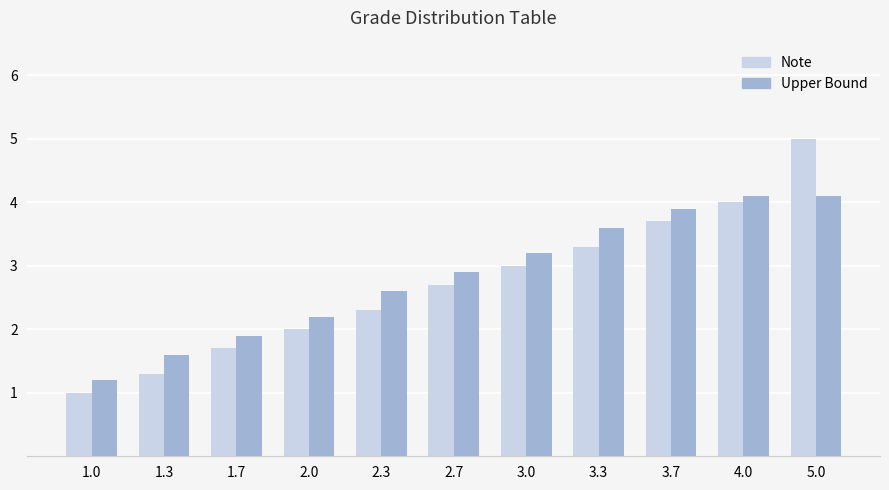

What is the total value across all series at 1.3?

2.9